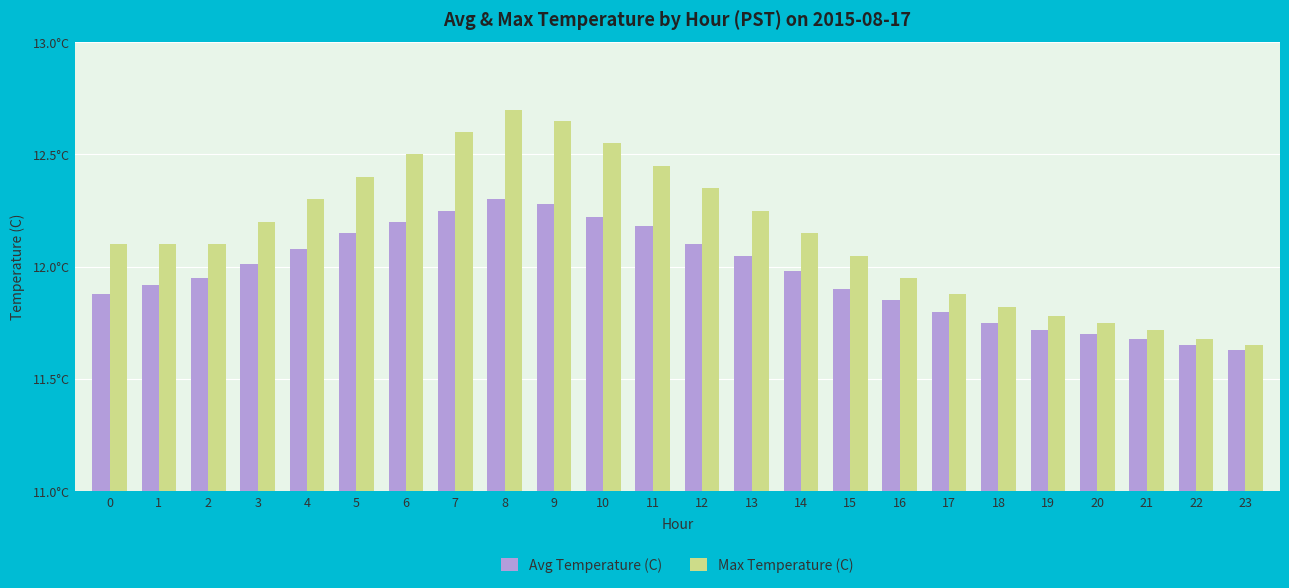

Is the value of Avg Temperature (C) at 23 greater than the value of Max Temperature (C) at 19?

No